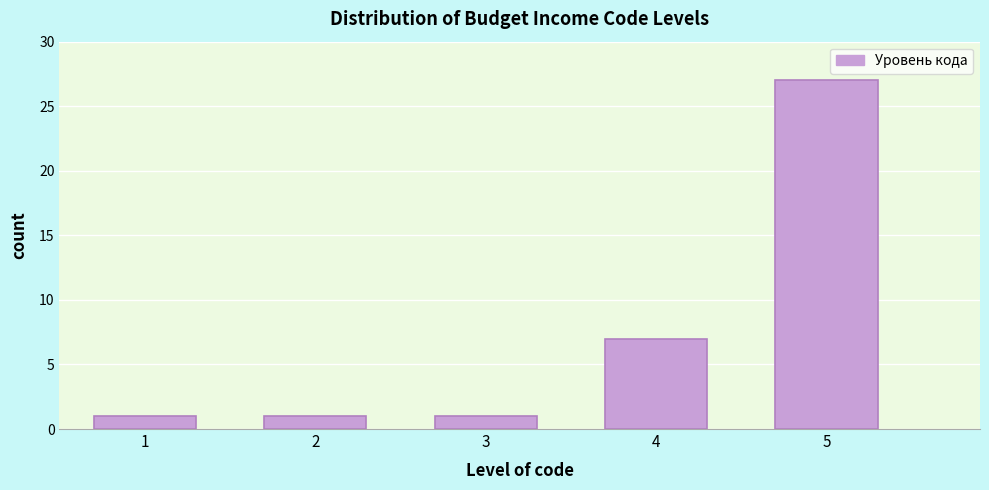

Reading left to right, extract all data points from this chart.

1	1	1	7	27